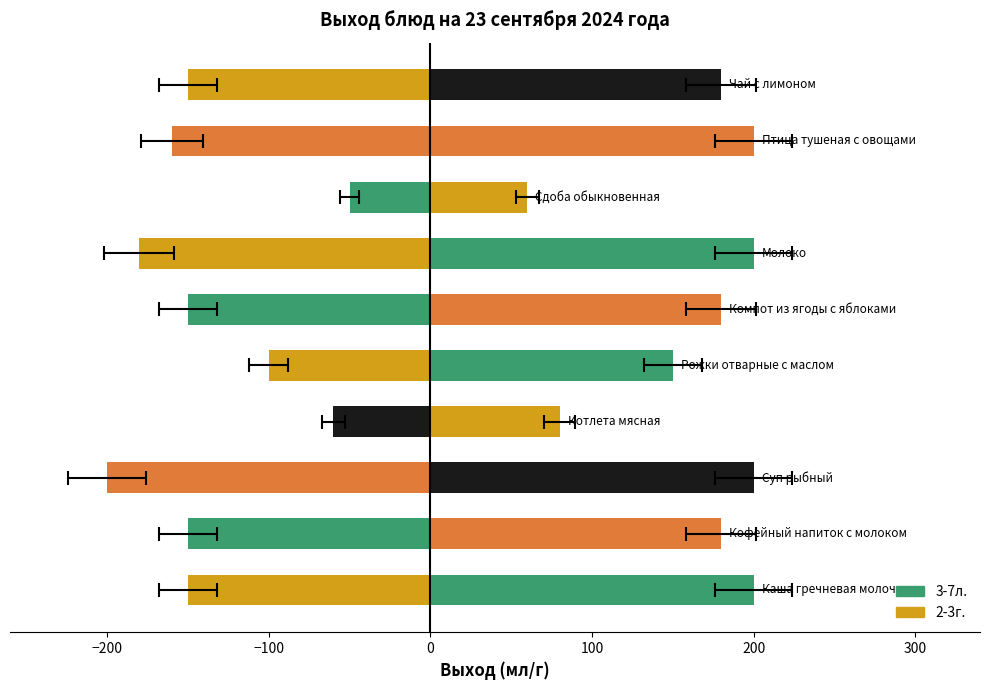

Is the value of 3-7л. at 400 greater than the value of 2-3г. at 200?

Yes